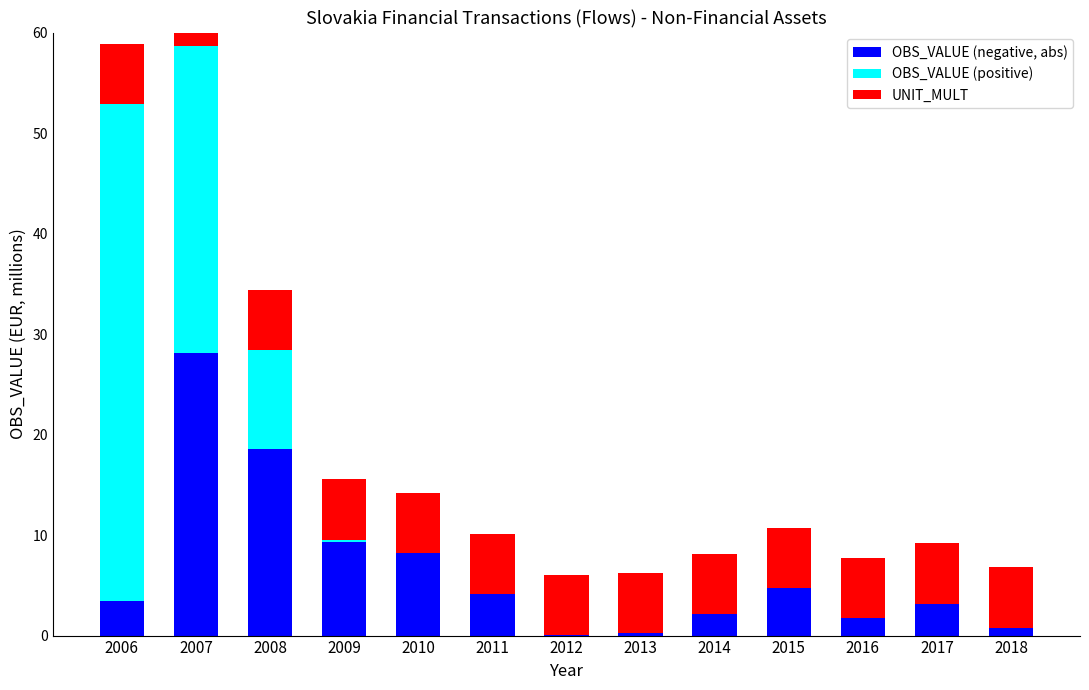

What is the sum of all OBS_VALUE (negative, abs) values?

84.5